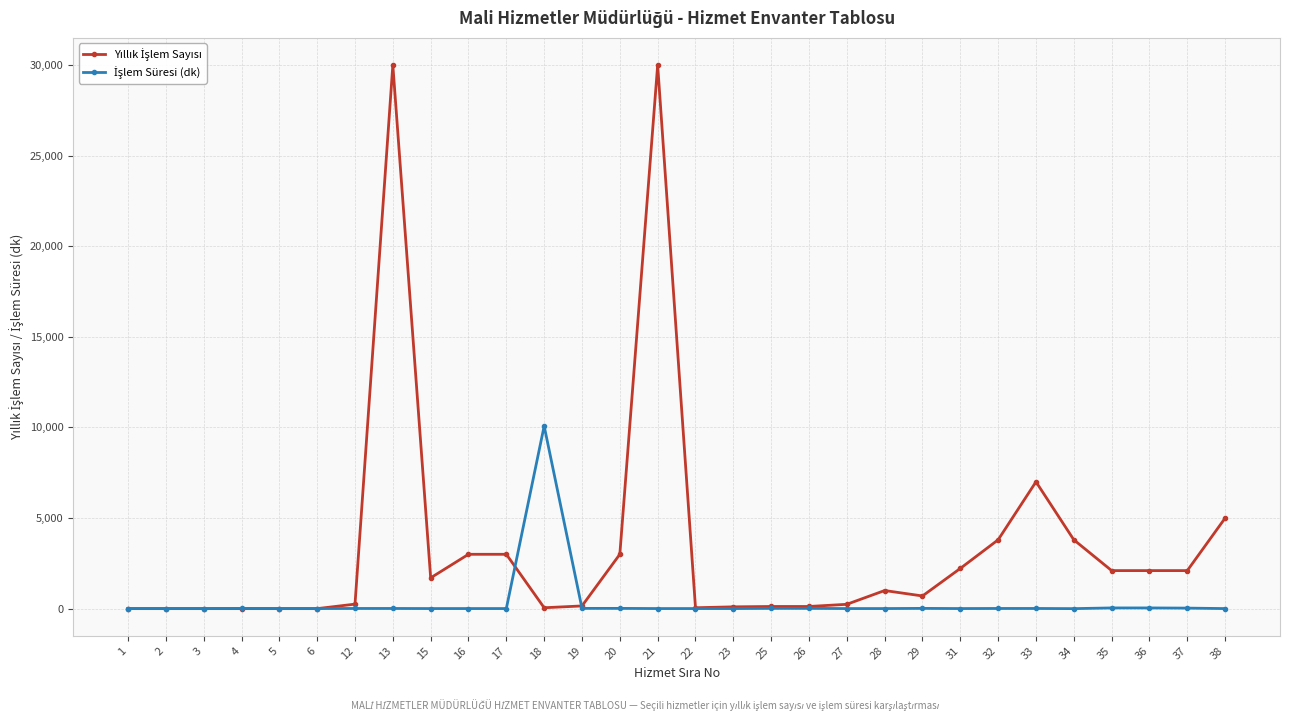

What is the greatest value displayed?

30000